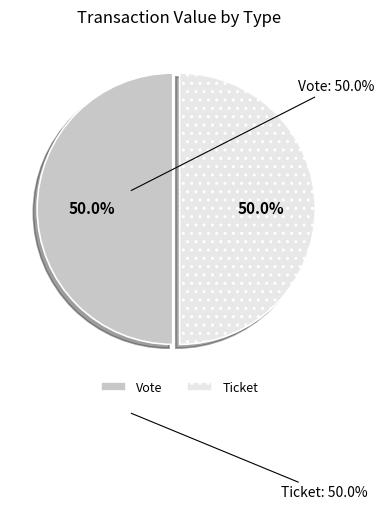

What is the ratio of the value at Ticket to the value at Vote?

1.0